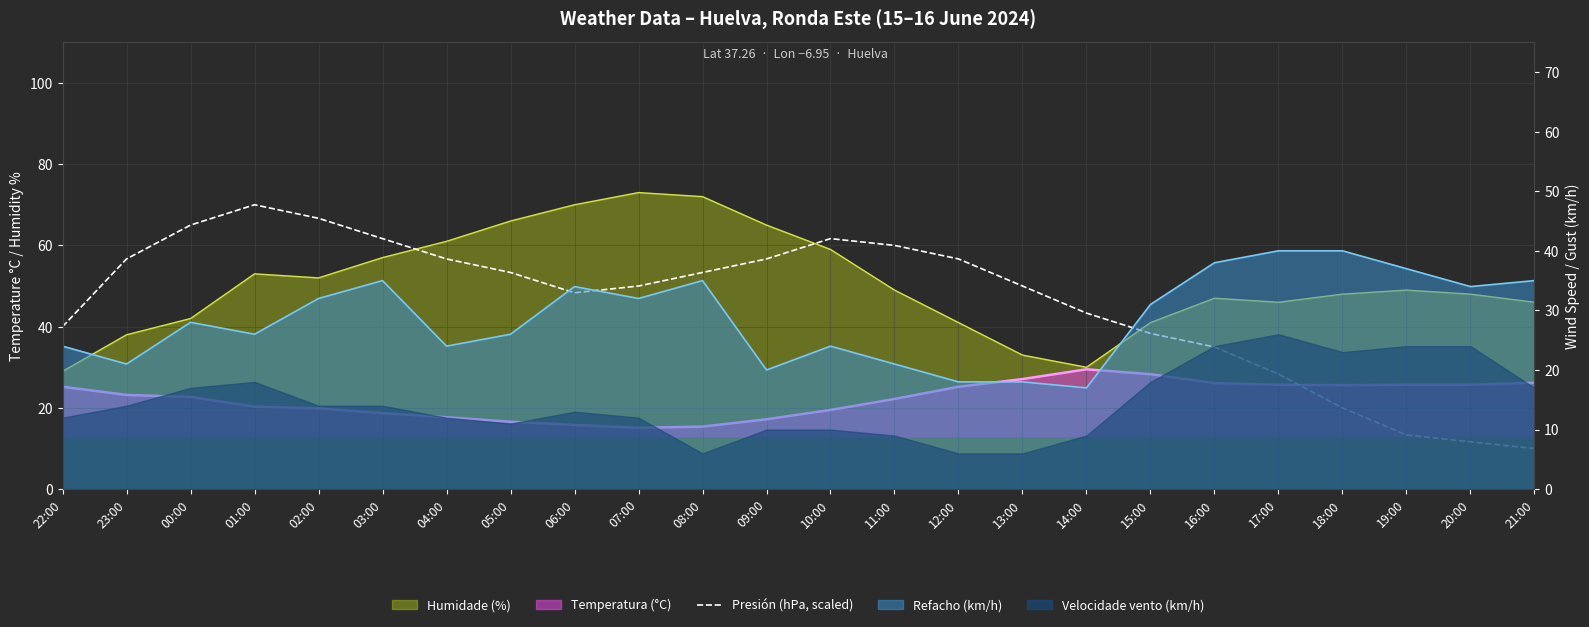

What is the label of the 7th point from the right?

15:00